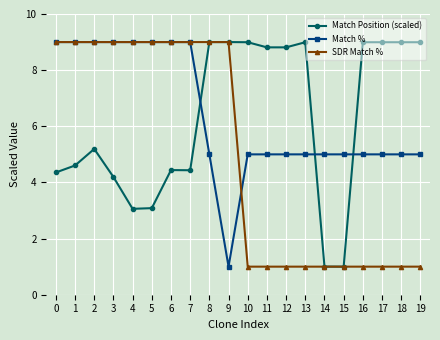

What is the minimum value for SDR Match %?

1.0